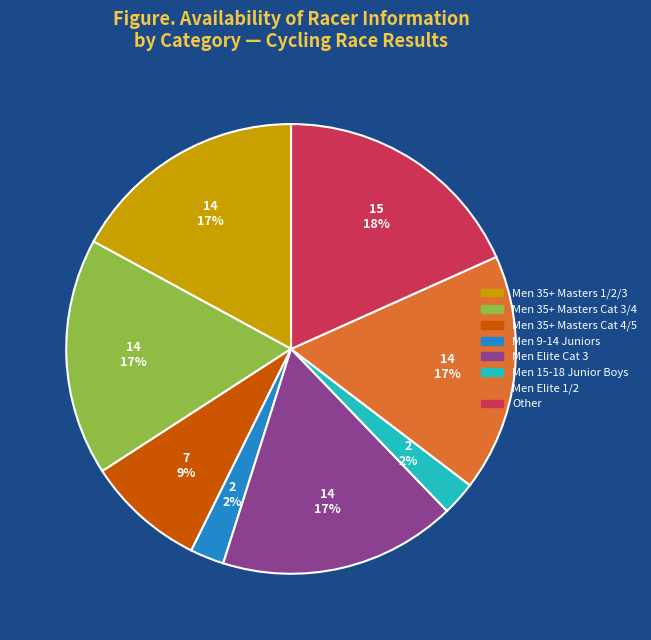

To the nearest percent, what is the difference between the largest and smallest slice percentages?

16%